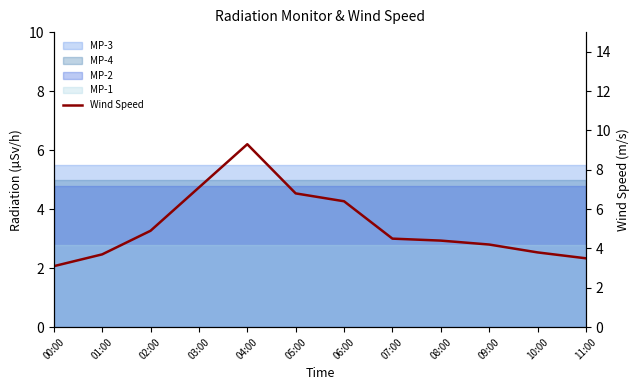

True or false: there are more than 1 points higher than both neighbors.

False